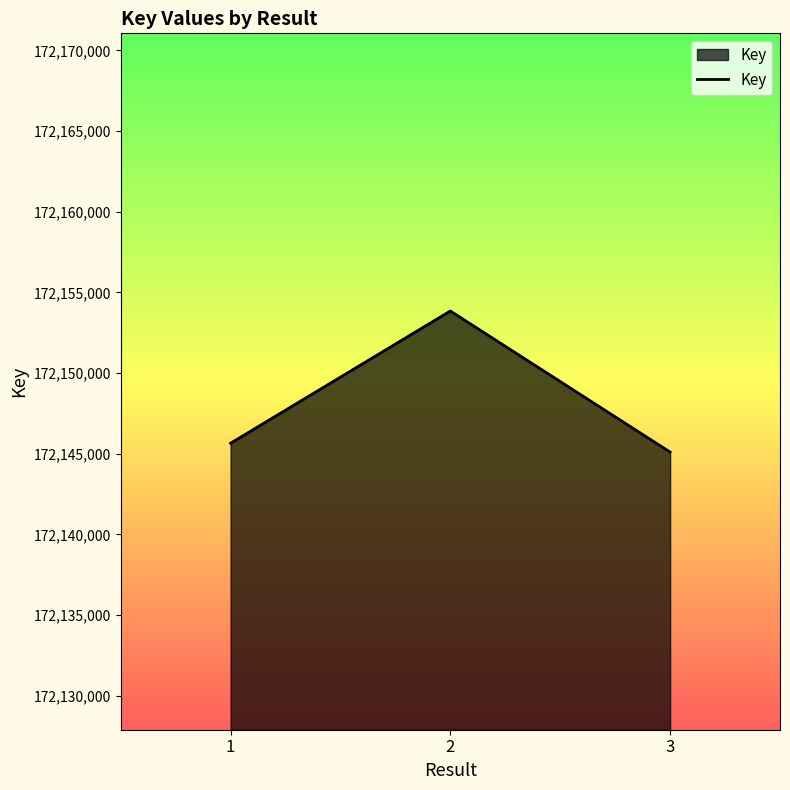

Reading right to left, transcribe all the data shown in this chart.

172145099	172153846	172145648